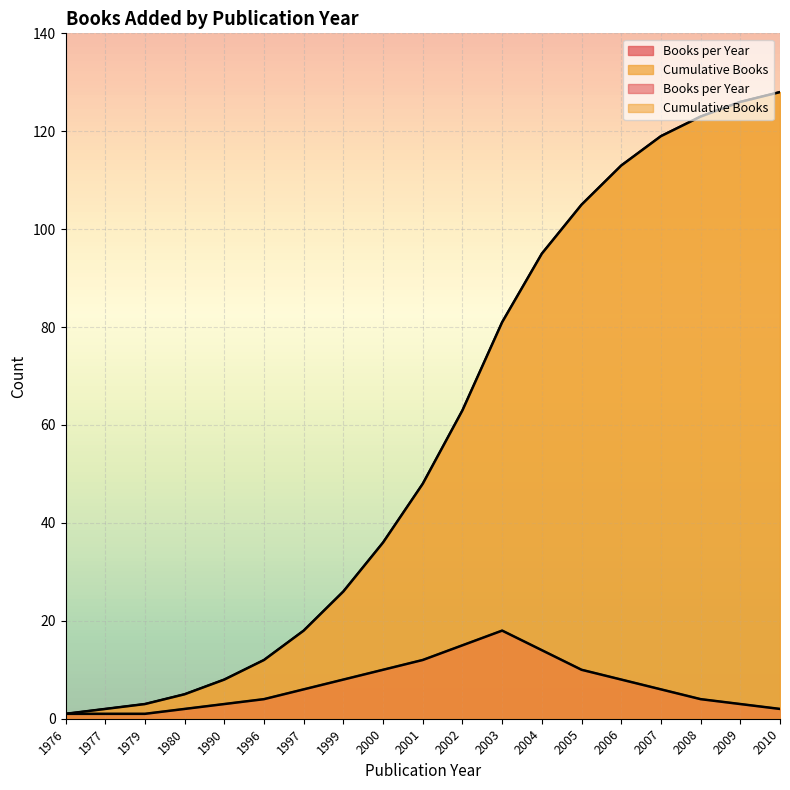

What is the total value across all series at 2005?

115